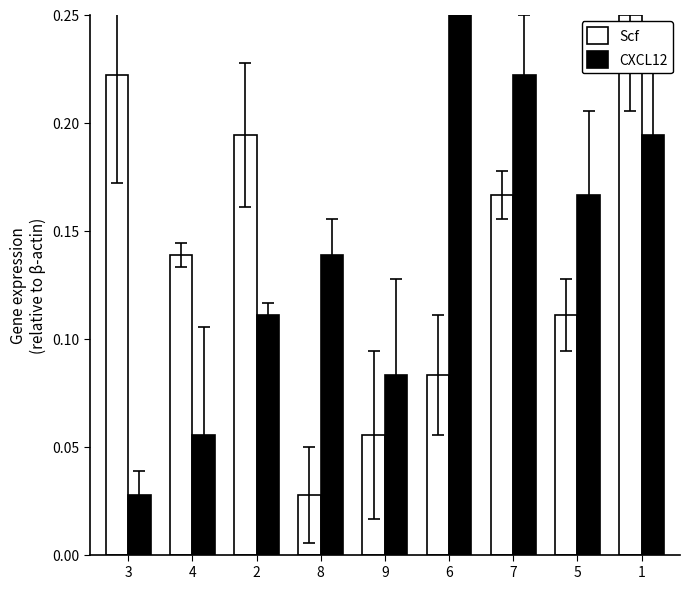

Is it true that CXCL12 equals 0.0 at 2?

False